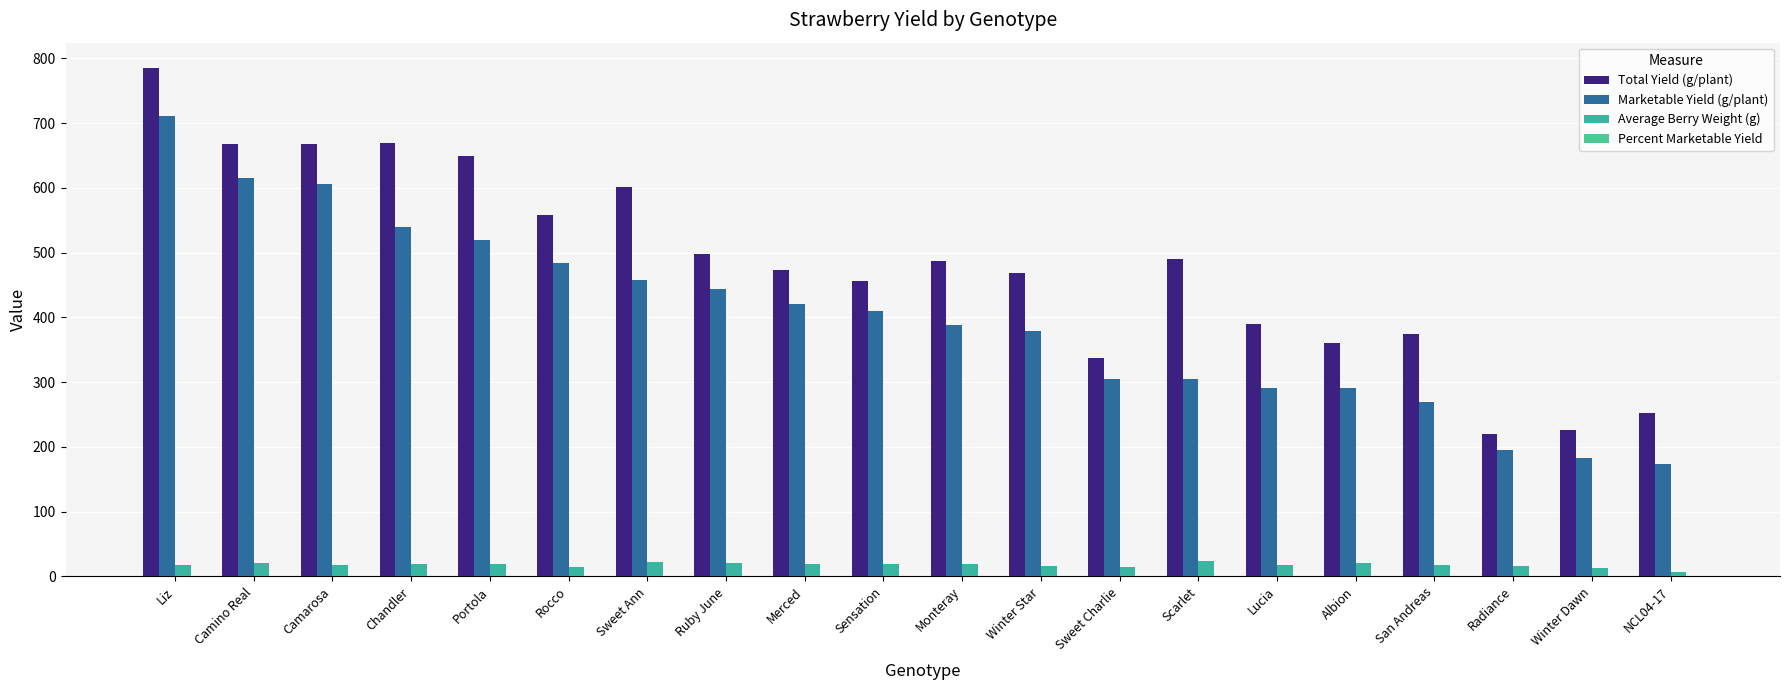

How many series are shown in this chart?

4